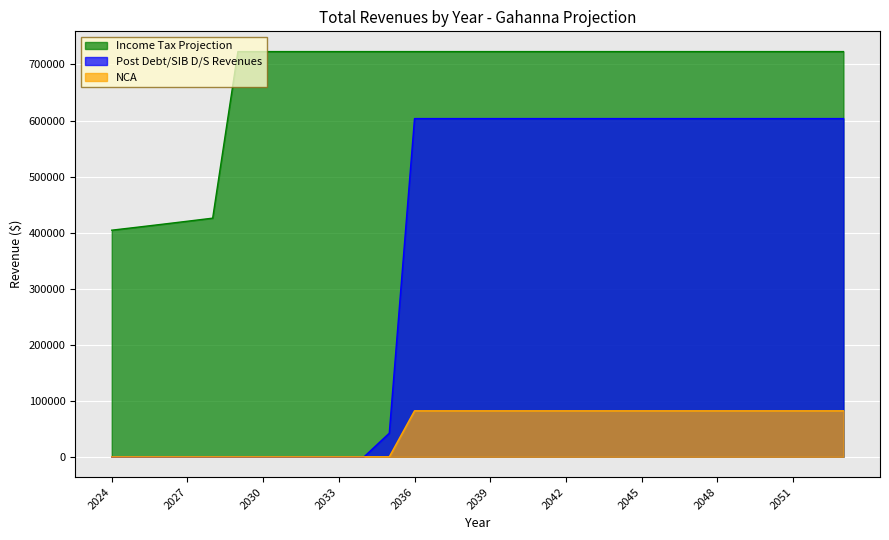

Is the value of Income Tax Projection at 2027 greater than the value of Post Debt/SIB D/S Revenues at 2029?

Yes